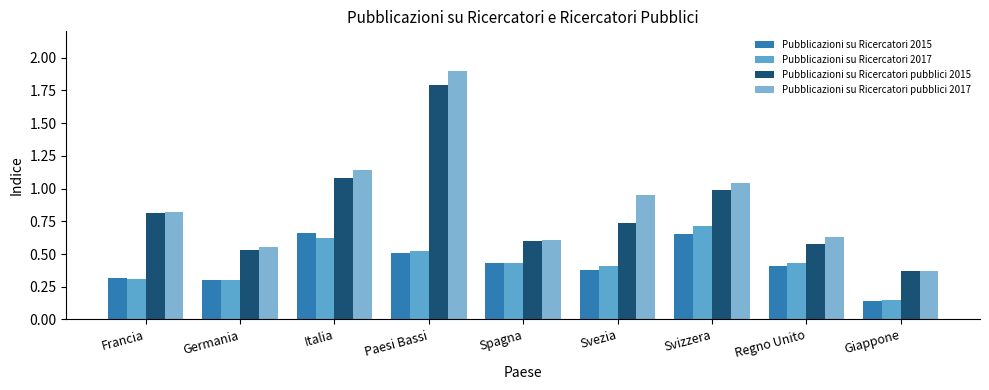

How many groups of bars are there?

9